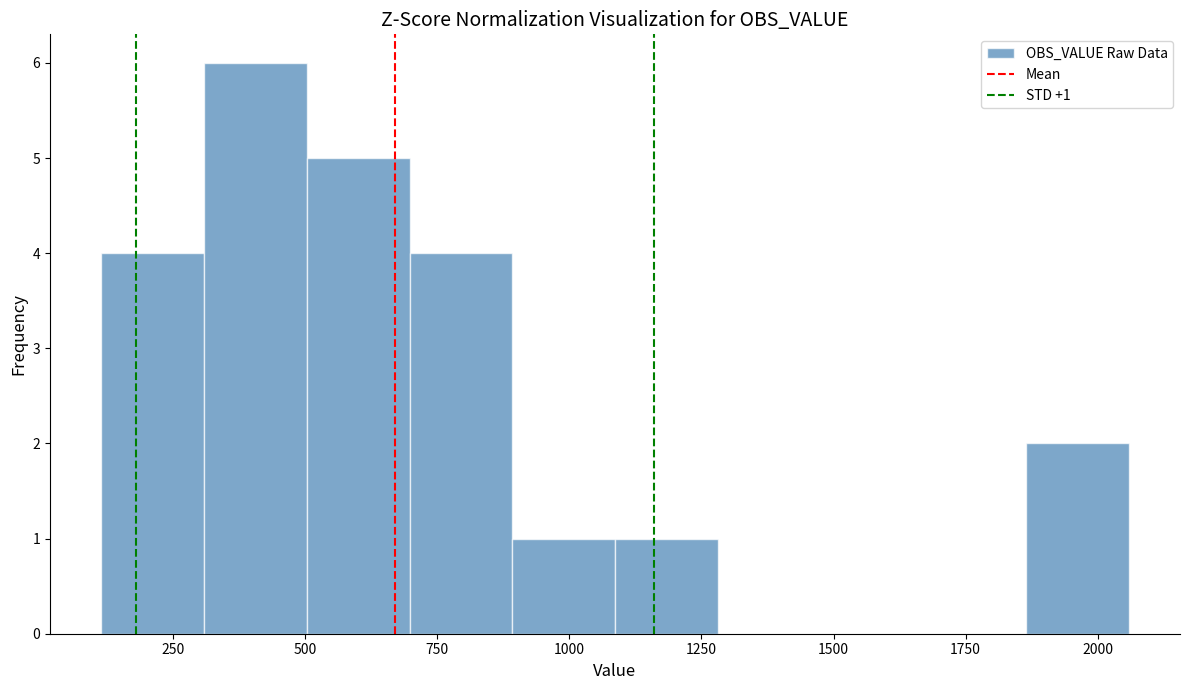

Read against the x-axis, roughly where is the centre of the tallest bar?

400